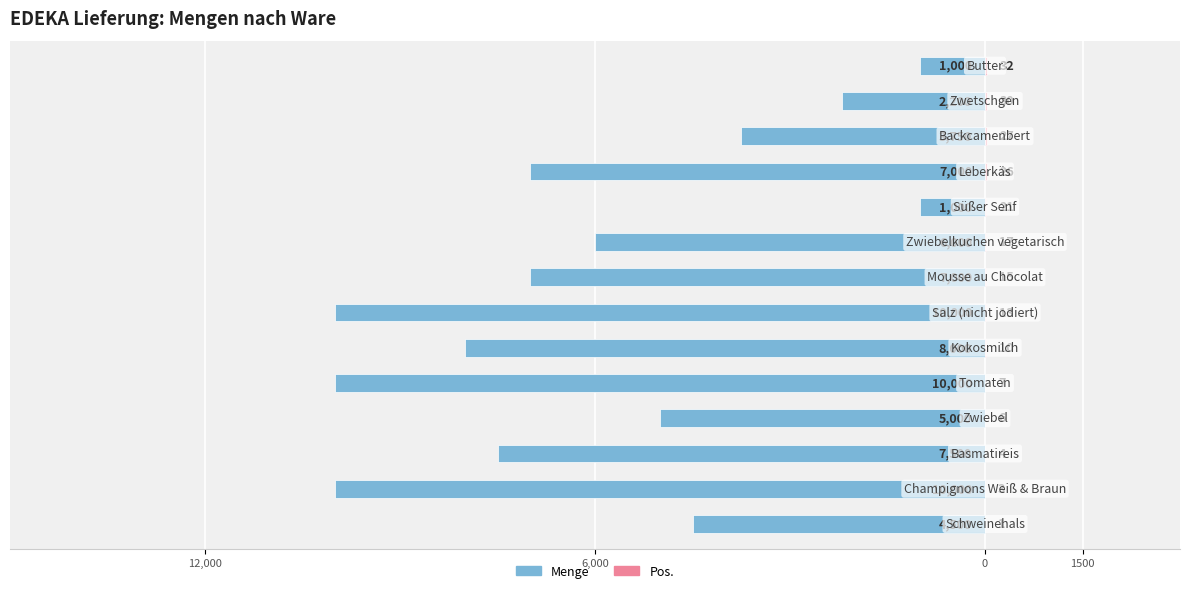

Is the value of Pos. at 9 greater than the value of Menge at 6,000?

Yes